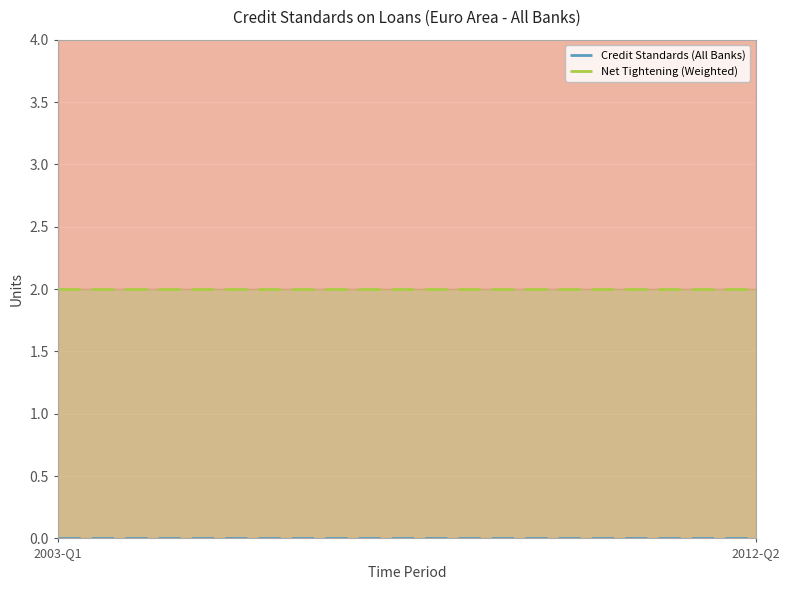

List the series in order of their peak value, highest first.

Net Tightening (Weighted), Credit Standards (All Banks)